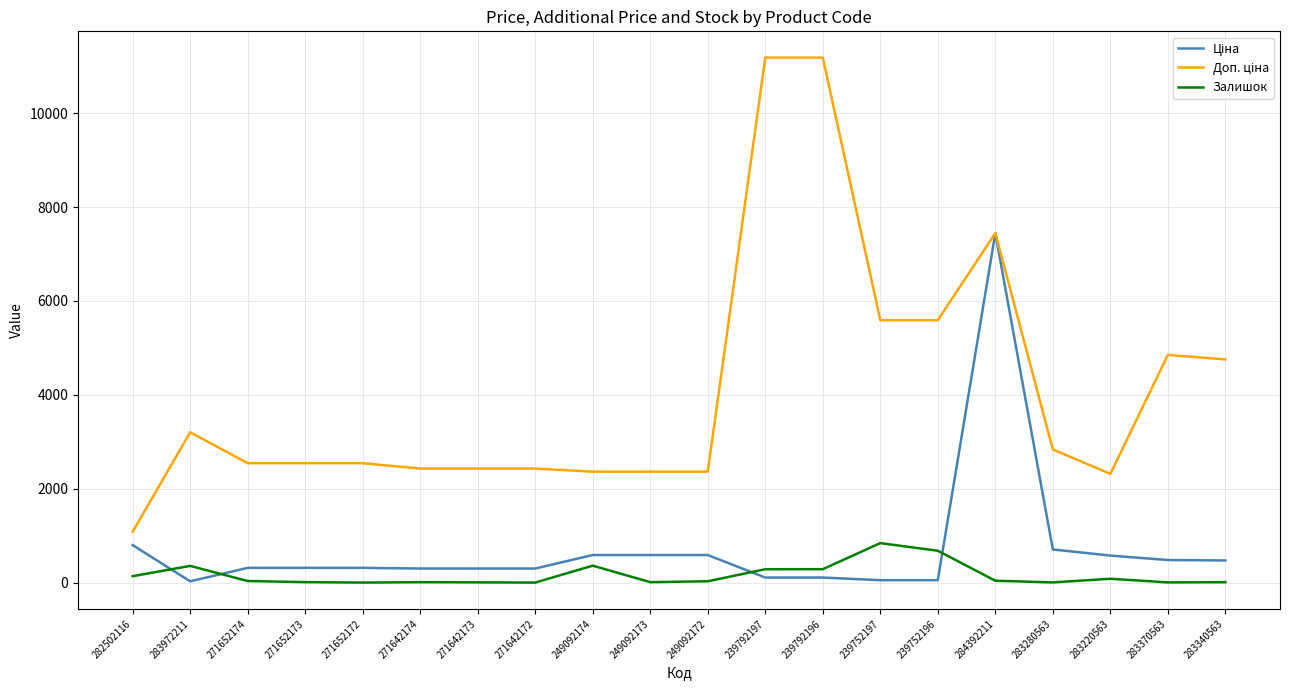

What is the greatest value displayed?

11182.0